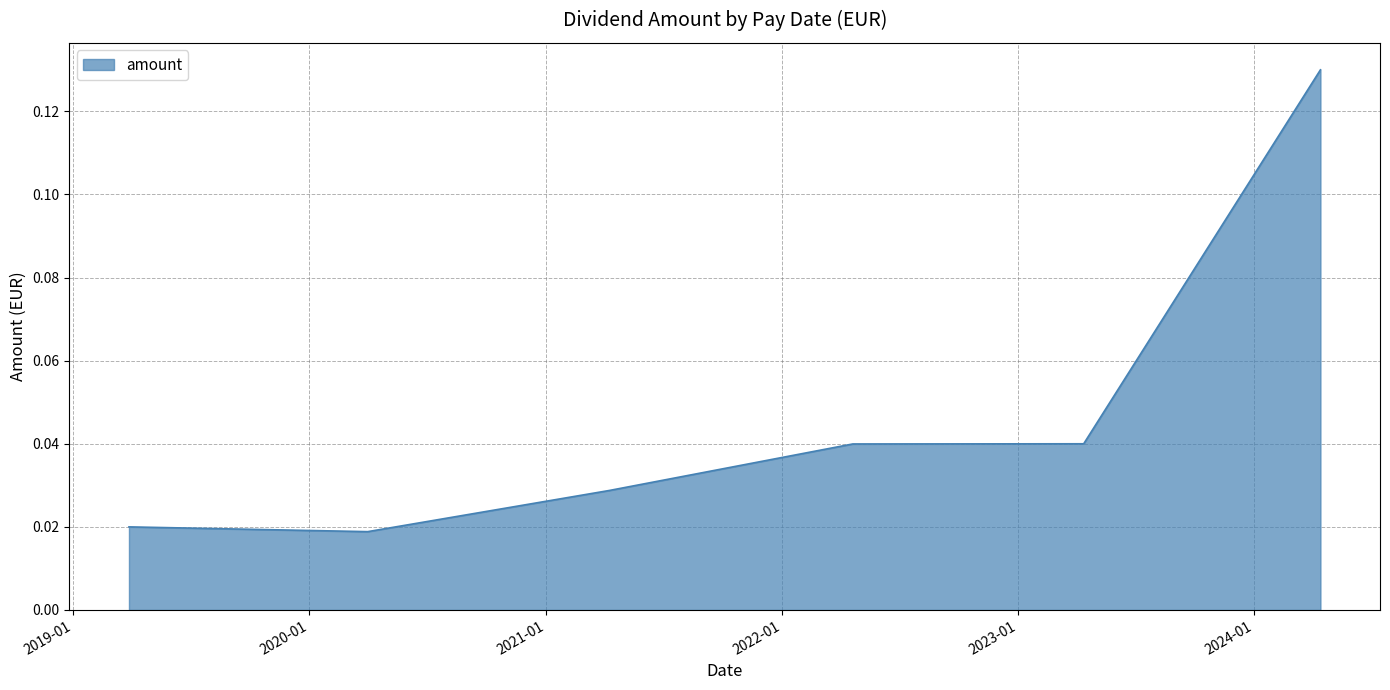

What is the sum of all values?

0.3